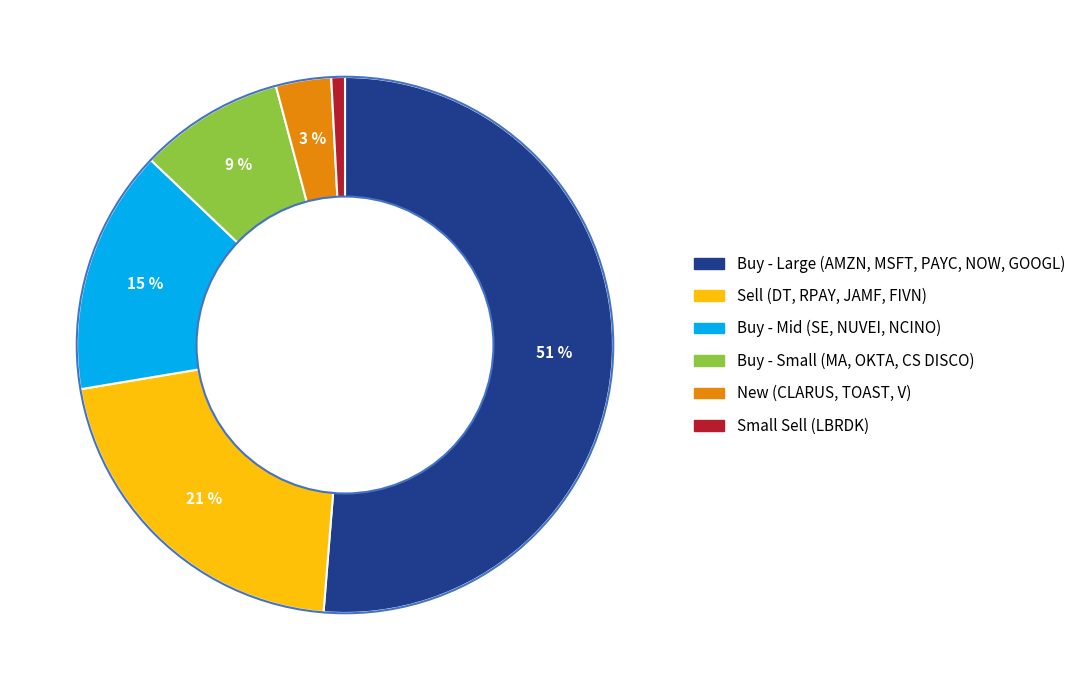

Does any single category account for the majority?

Yes